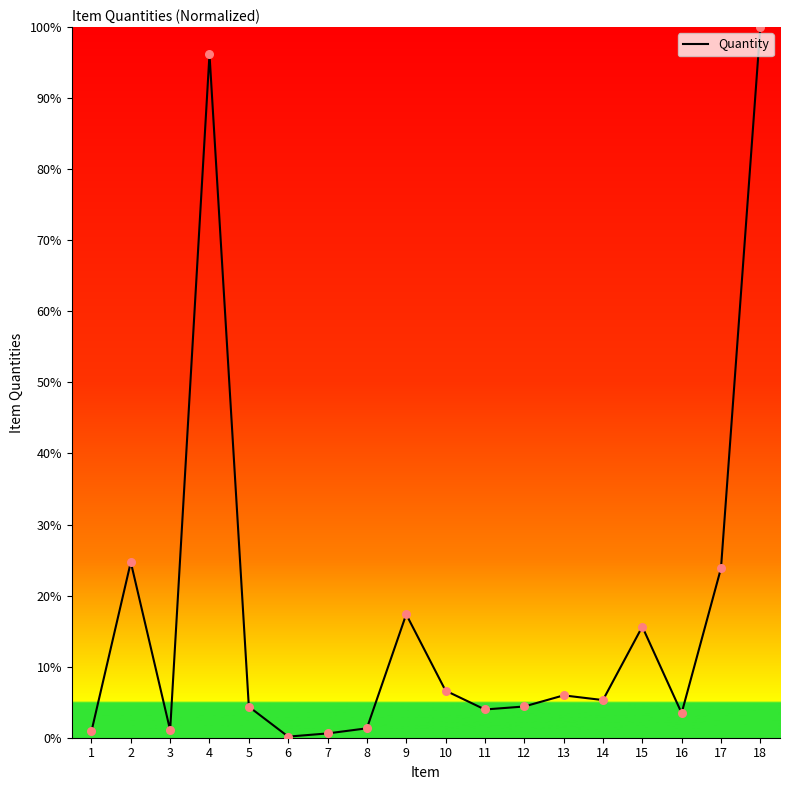

What is the ratio of the value at 15 to the value at 18?

0.2